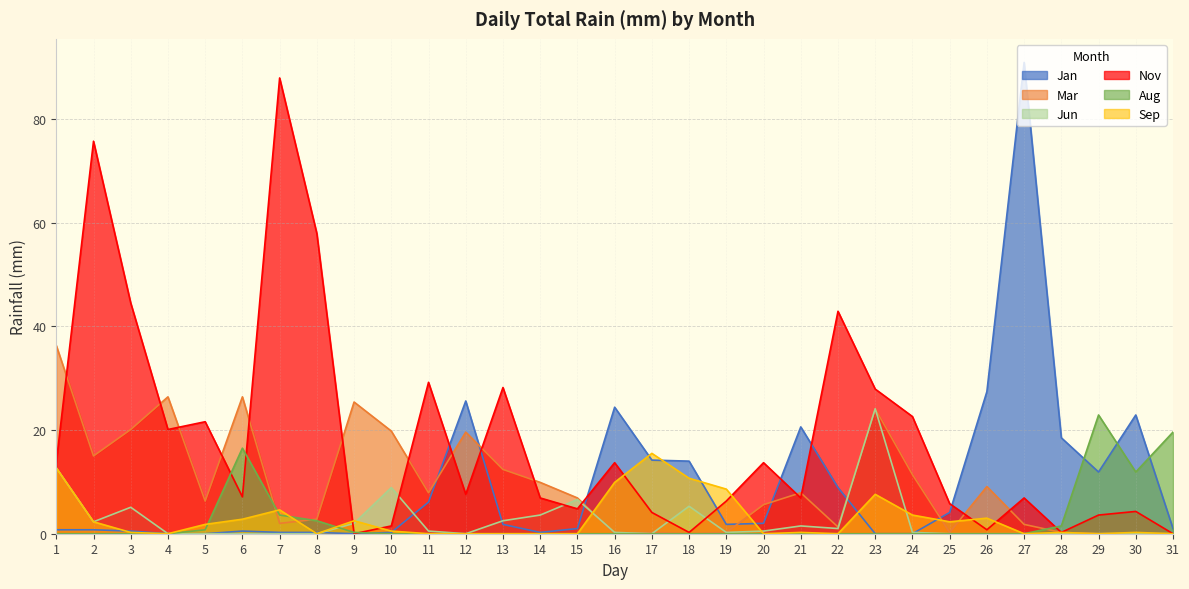

How many distinct data groups are displayed?

6